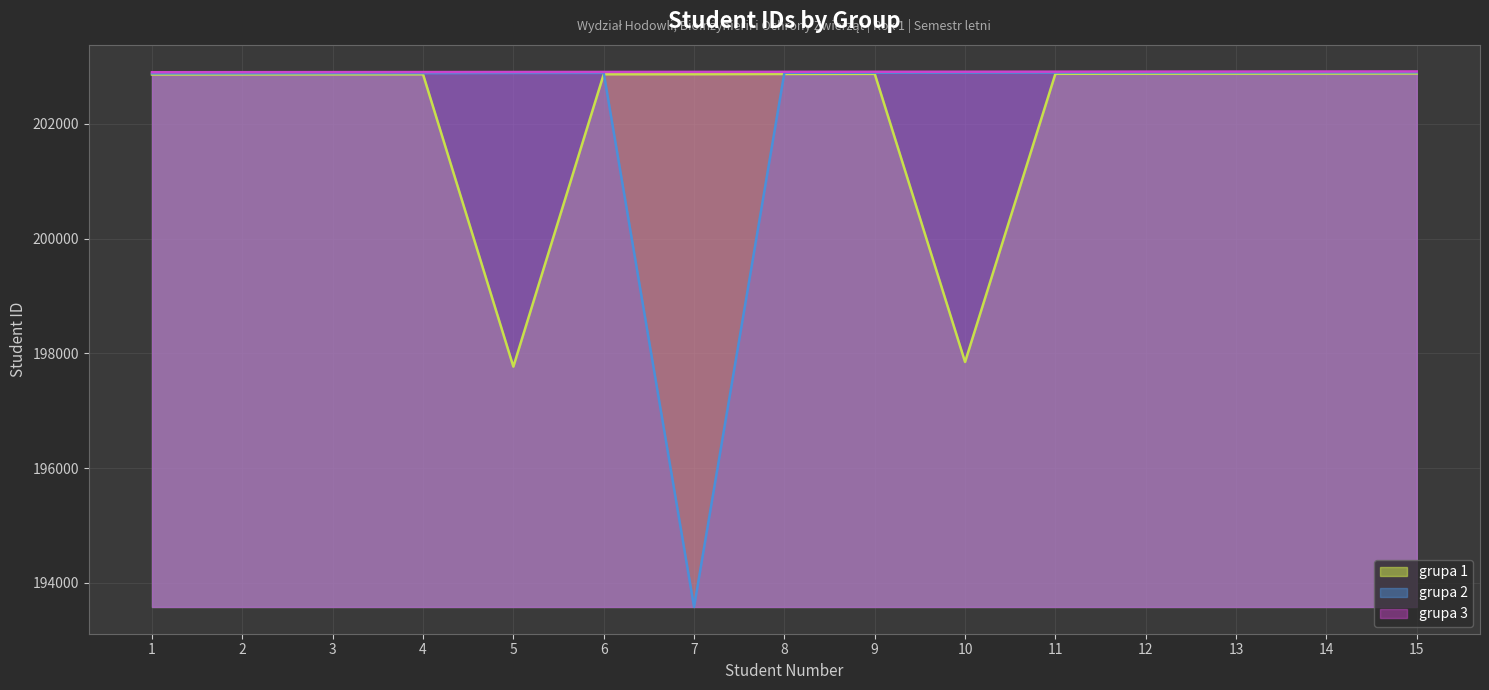

What are all the series names shown in the legend?

grupa 1, grupa 2, grupa 3